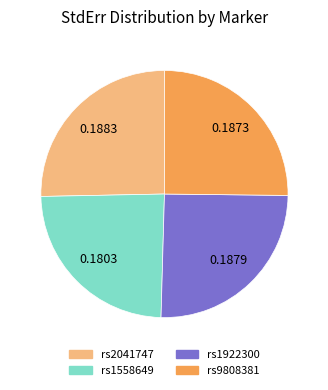

Do rs9808381 and rs2041747 together represent more than half of the pie?

Yes